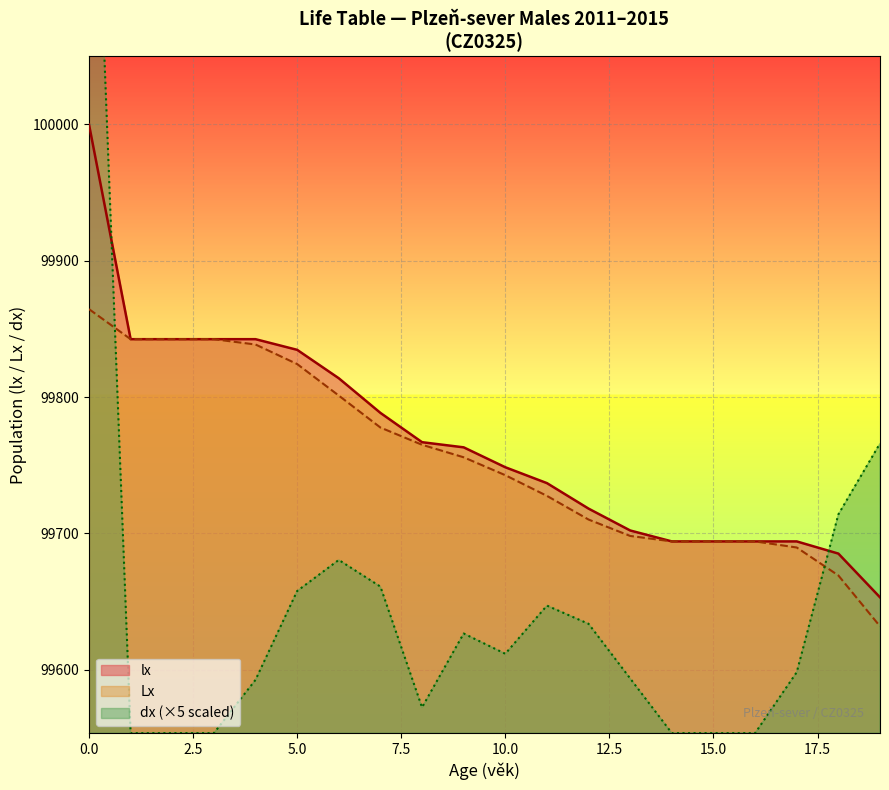

Reading left to right, transcribe all the data shown in this chart.

lx: 0=100000.0	1=99842.4	2=99842.4	3=99842.4	4=99842.4	5=99834.6	6=99813.8	7=99788.3	8=99766.8	9=99763.1	10=99748.5	11=99736.8	12=99718.1	13=99702.1	14=99694.0	15=99694.0	16=99694.0	17=99694.0	18=99685.1	19=99653.0
dx: 0=100341.2	1=99553.4	2=99553.4	3=99553.4	4=99592.4	5=99657.6	6=99680.4	7=99660.9	8=99572.2	9=99626.4	10=99611.6	11=99646.9	12=99633.5	13=99593.4	14=99553.4	15=99553.4	16=99553.4	17=99598.0	18=99713.8	19=99765.9
Lx: 0=99864.5	1=99842.4	2=99842.4	3=99842.4	4=99838.5	5=99824.2	6=99801.1	7=99777.6	8=99765.0	9=99755.8	10=99742.6	11=99727.4	12=99710.1	13=99698.0	14=99694.0	15=99694.0	16=99694.0	17=99689.6	18=99669.1	19=99631.7